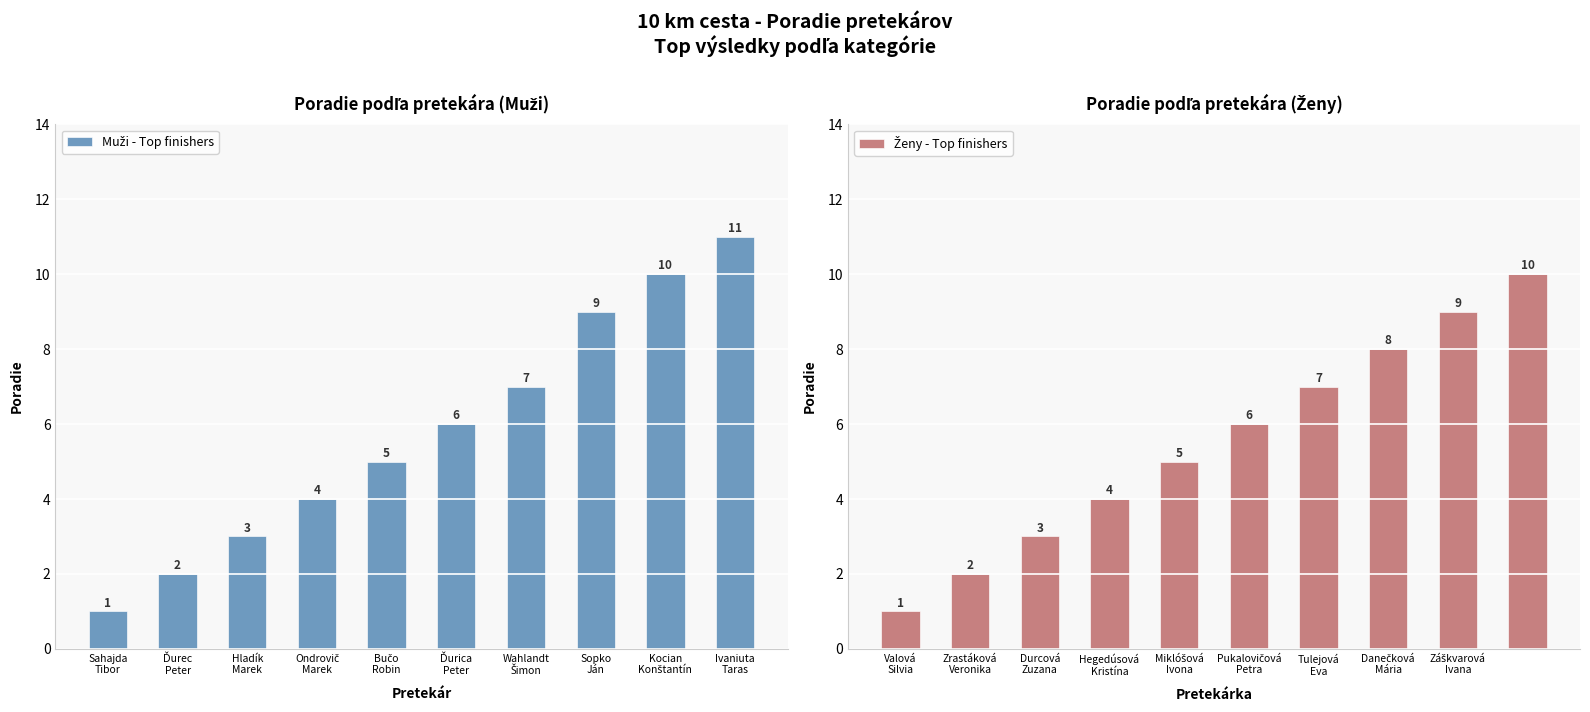

What is the average value of the Ženy - Top finishers series?

6